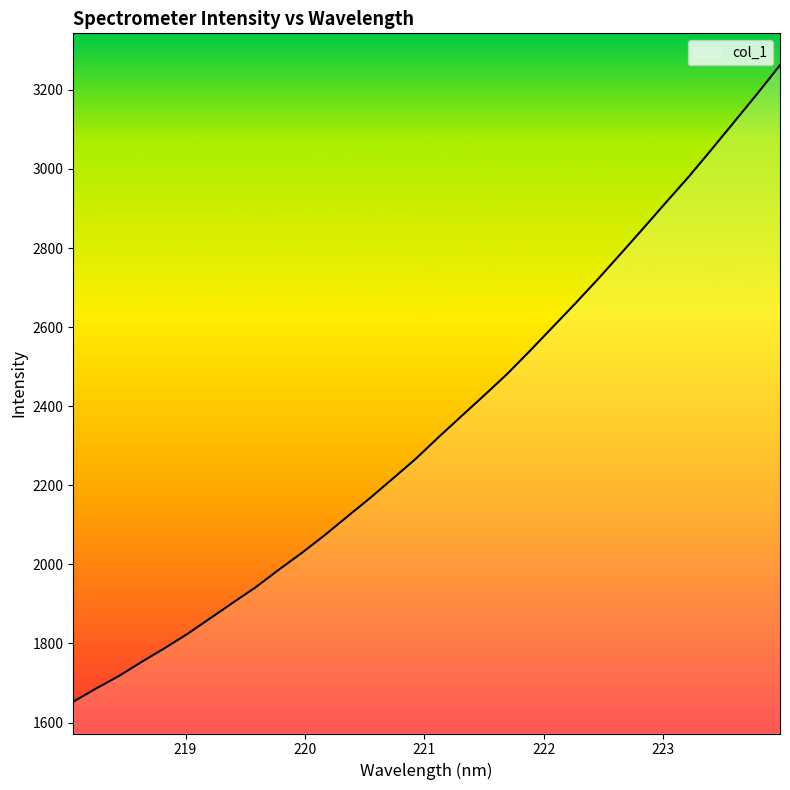

What is the maximum value shown in the chart?

3262.3